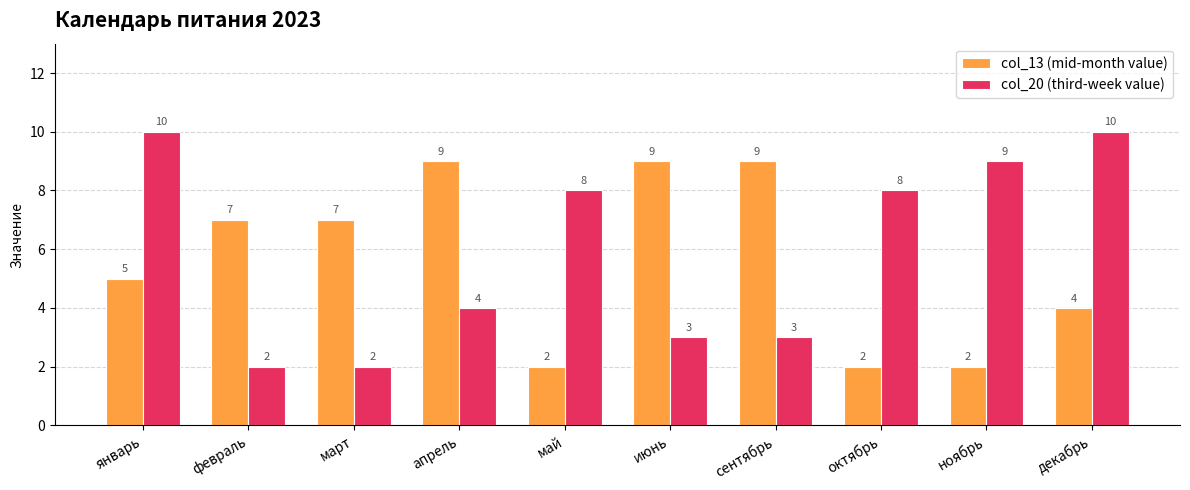

Are the bars grouped side by side (vs. stacked)?

Yes